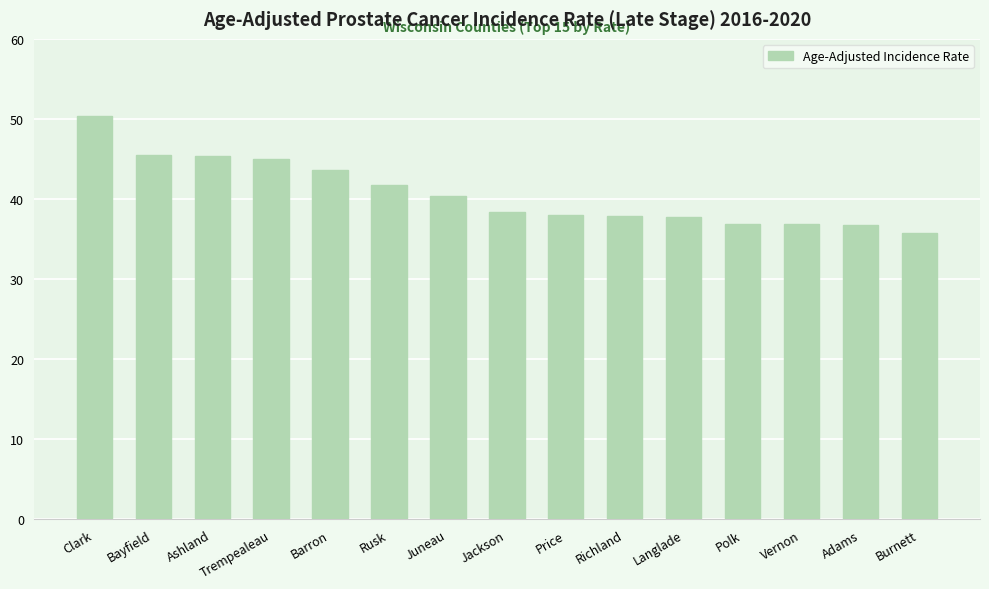

What is the ratio of the value at Polk to the value at Richland?

1.0